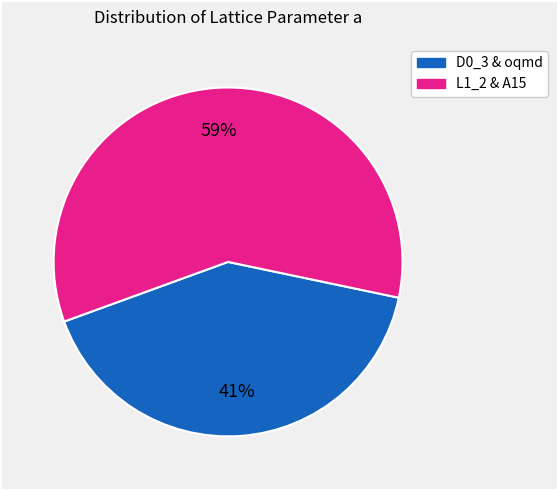

To the nearest percent, what is the average slice percentage?

50%